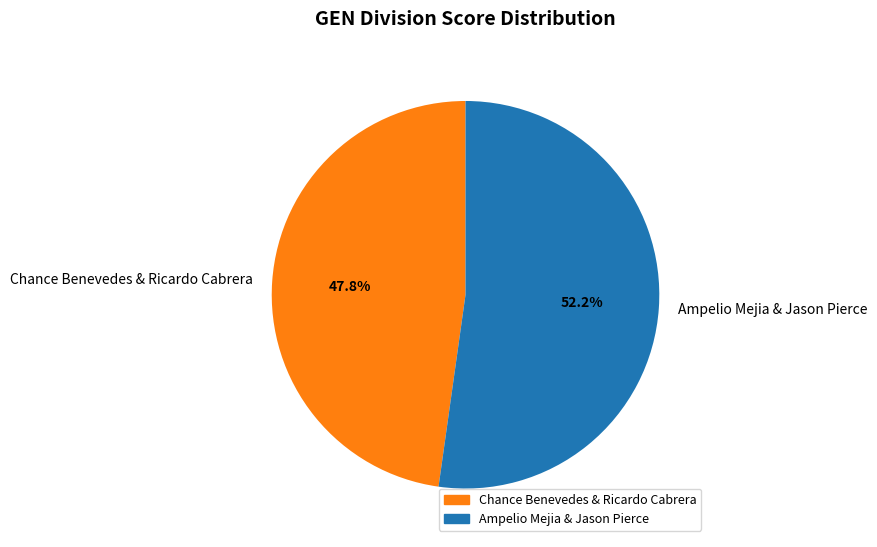

What is the majority slice?

Ampelio Mejia & Jason Pierce